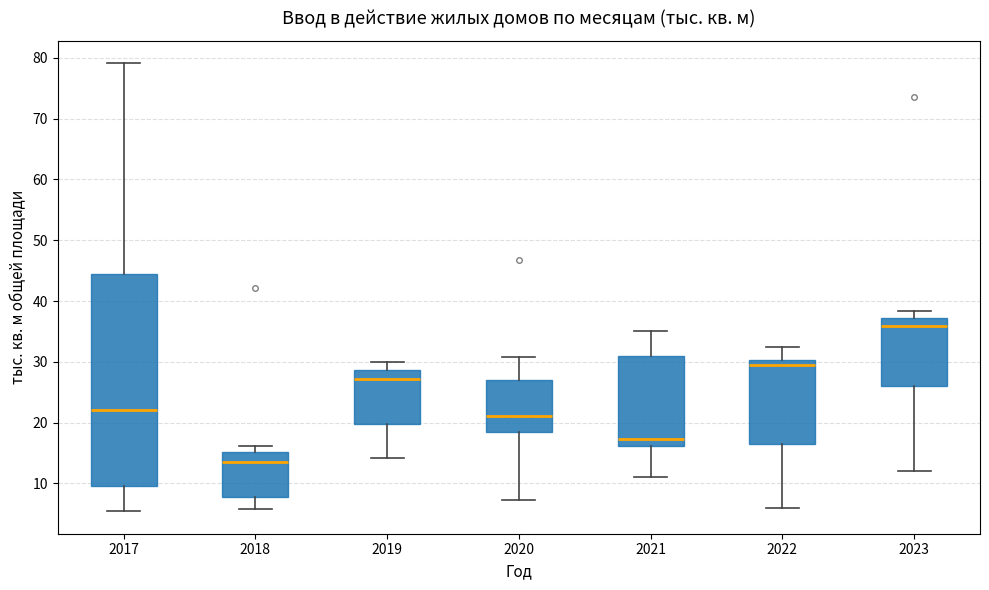

Where is the lower edge of the box at x = 2021 on the y-axis? The values are not printed on the chart, so give them approximately, as read against the axis.

16